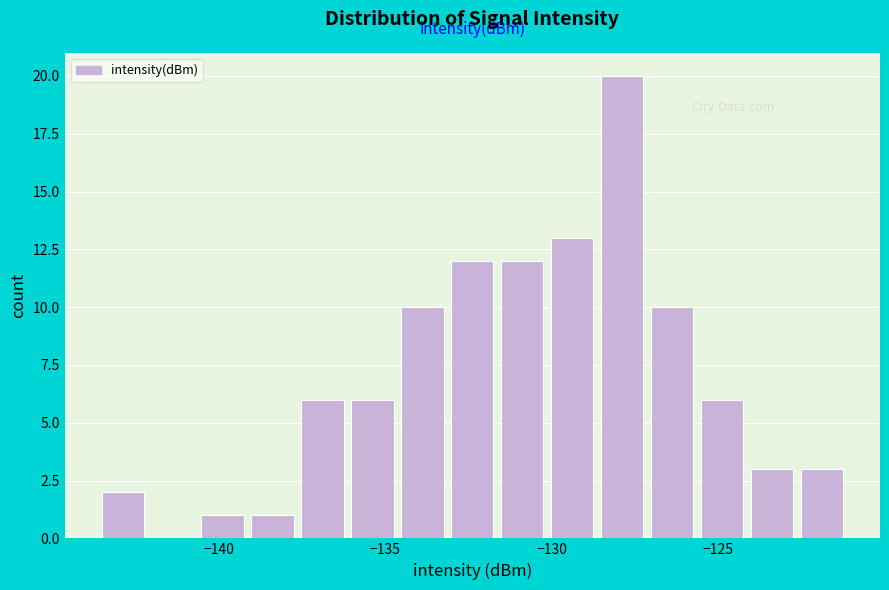

Read against the x-axis, roughly where is the centre of the tallest bar?

-128.0